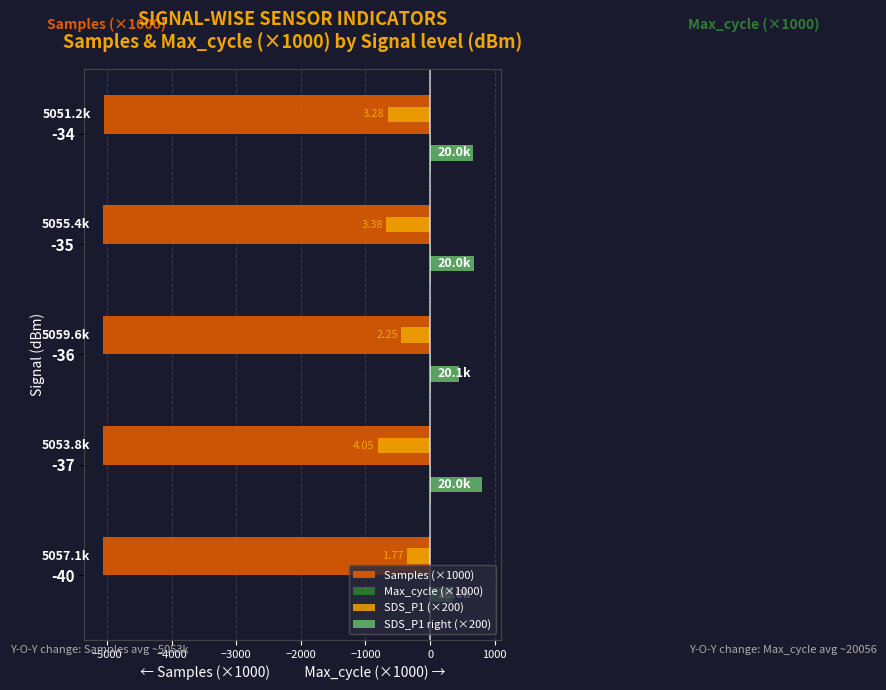

Is the value of SDS_P1 (×200) at -40 greater than the value of SDS_P1 right (×200) at -35?

No